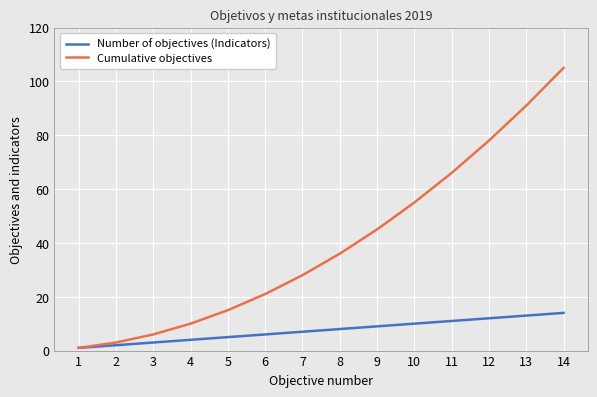

What is the minimum value shown in the chart?

1